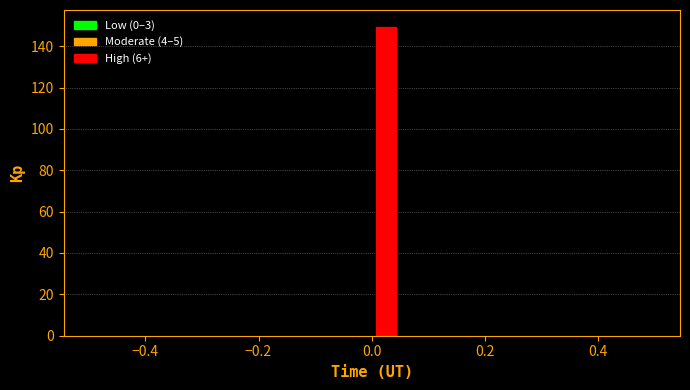

Around what value on the x-axis is the tallest bar? Give the approximate position of its centre, as read against the axis.

0.02